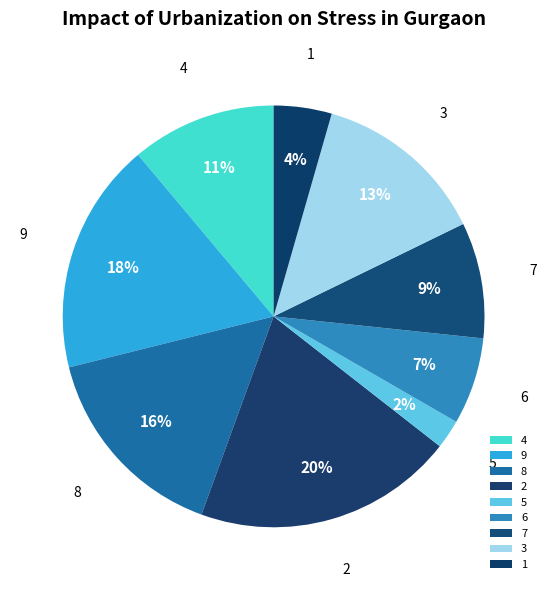

Approximately how many times larger is the value at 6 compared to 7?

0.8